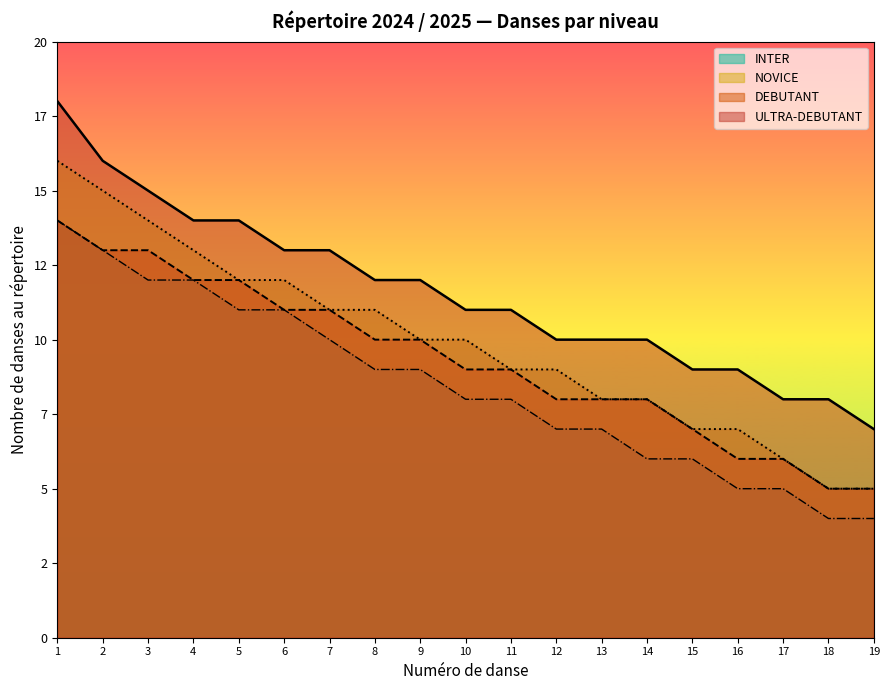

Count the number of data series in this chart.

4